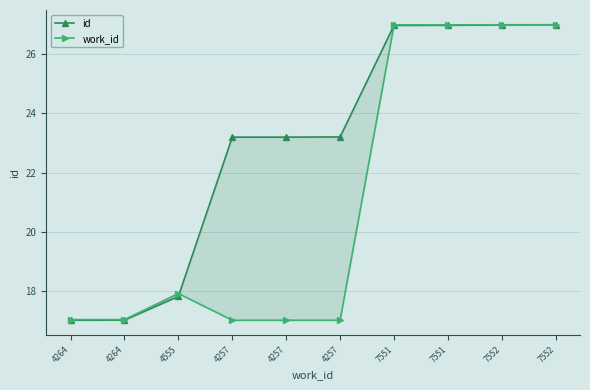

Which series has the largest range (max minus min)?

id